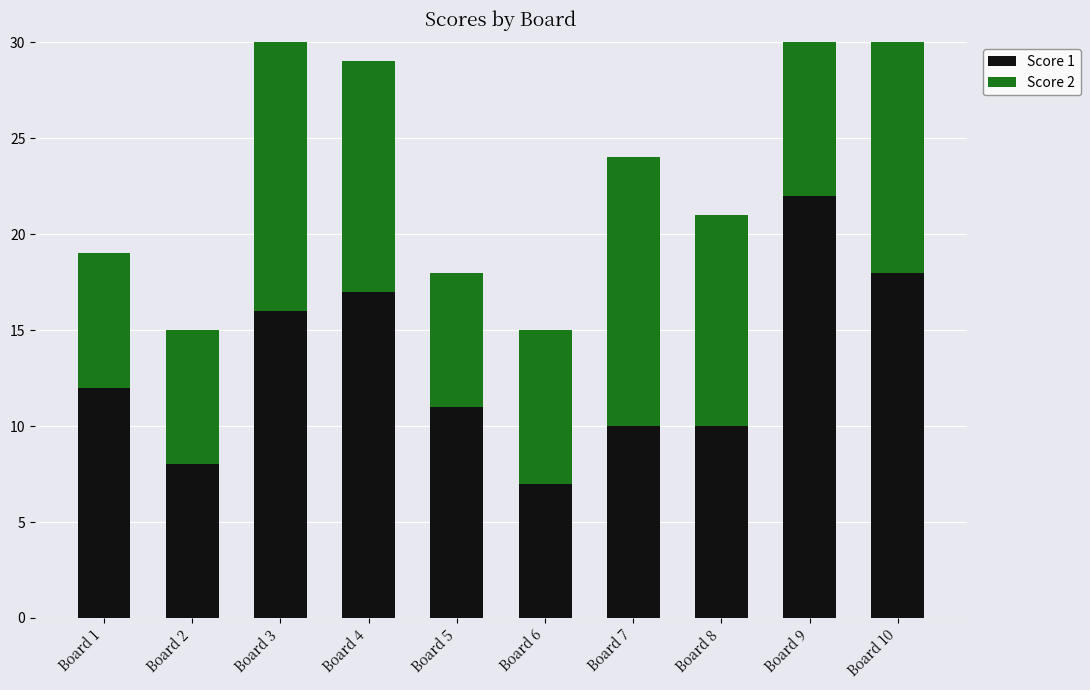

Does the chart contain any negative values?

No